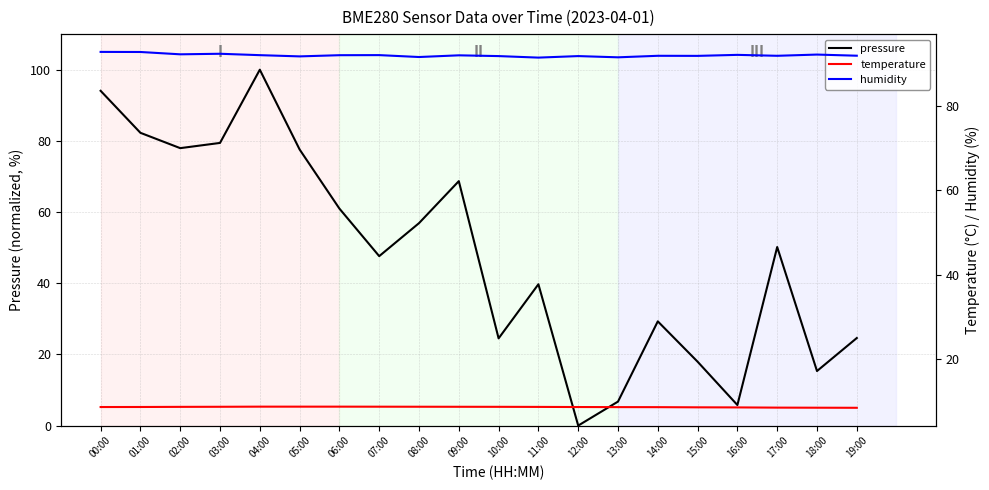

How many positive values does the pressure series have?

19